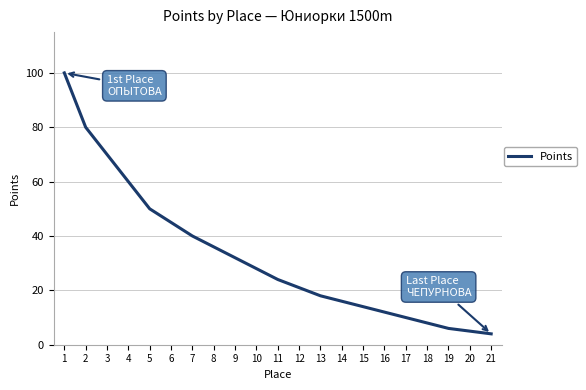

Which category has the lowest value across all series?

21